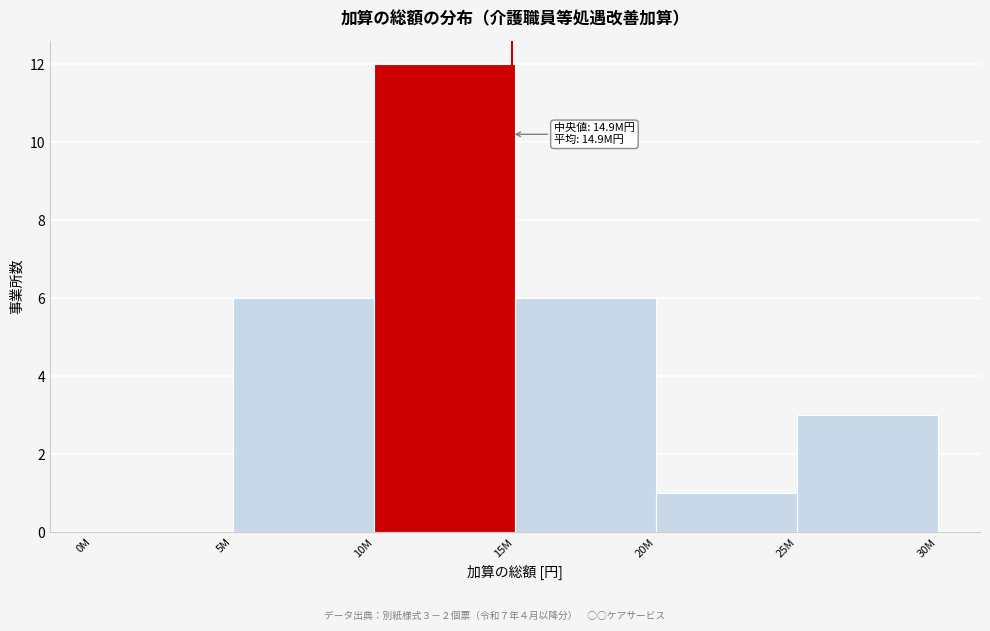

Reading right to left, transcribe all the data shown in this chart.

25M=3	20M=1	15M=6	10M=12	5M=6	0M=0